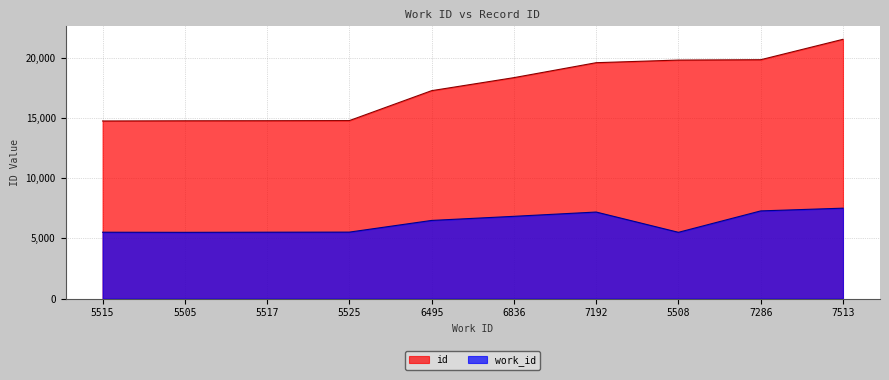

Reading left to right, extract all data points from this chart.

id: 5515=14755	5505=14770	5517=14776	5525=14788	6495=17274	6836=18355	7192=19597	5508=19815	7286=19844	7513=21540
work_id: 5515=5515	5505=5505	5517=5517	5525=5525	6495=6495	6836=6836	7192=7192	5508=5508	7286=7286	7513=7513